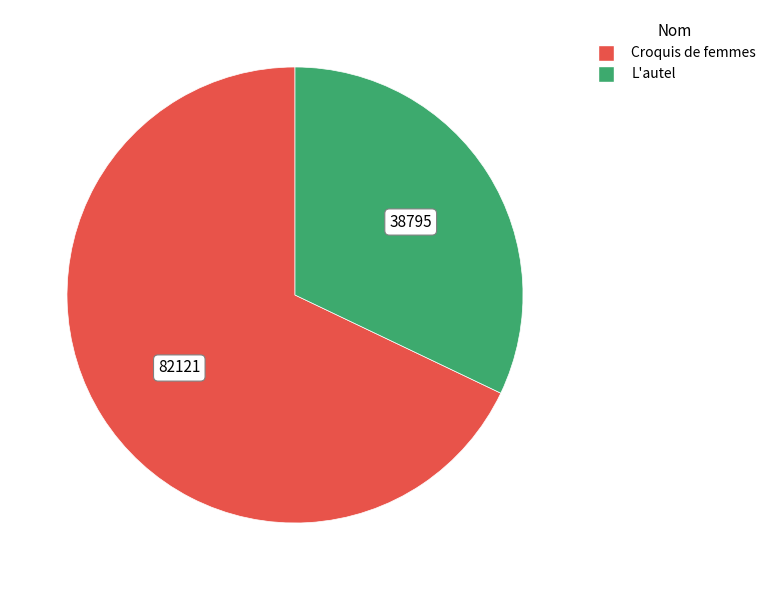

How many segments does this pie chart have?

2